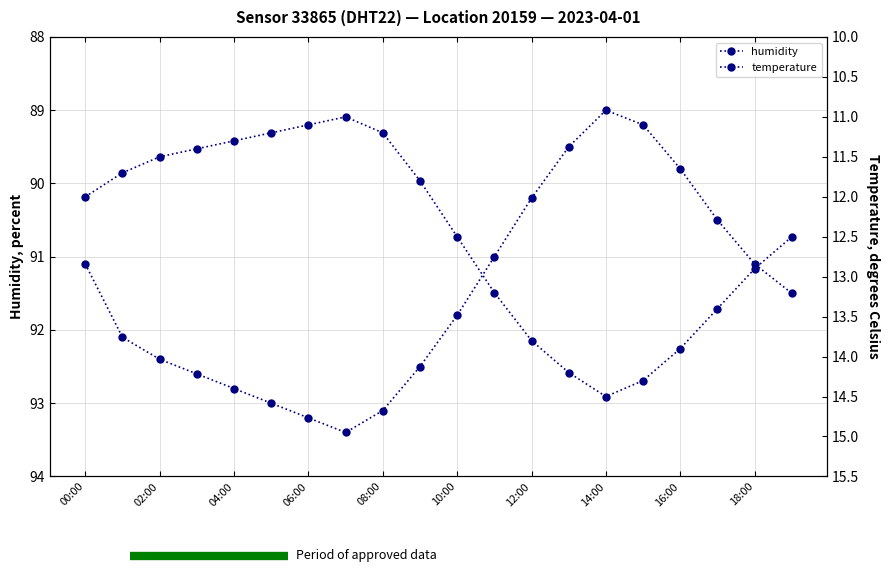

Where is humidity nearest to the value 91?

11